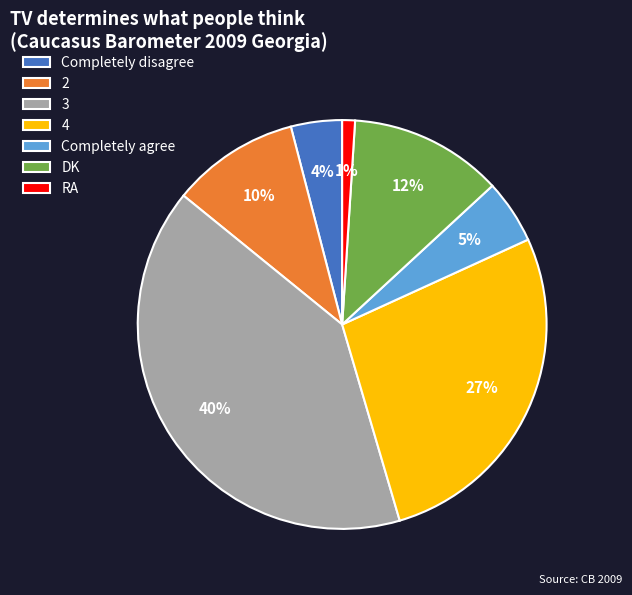

Do 2 and 3 together represent more than half of the pie?

Yes